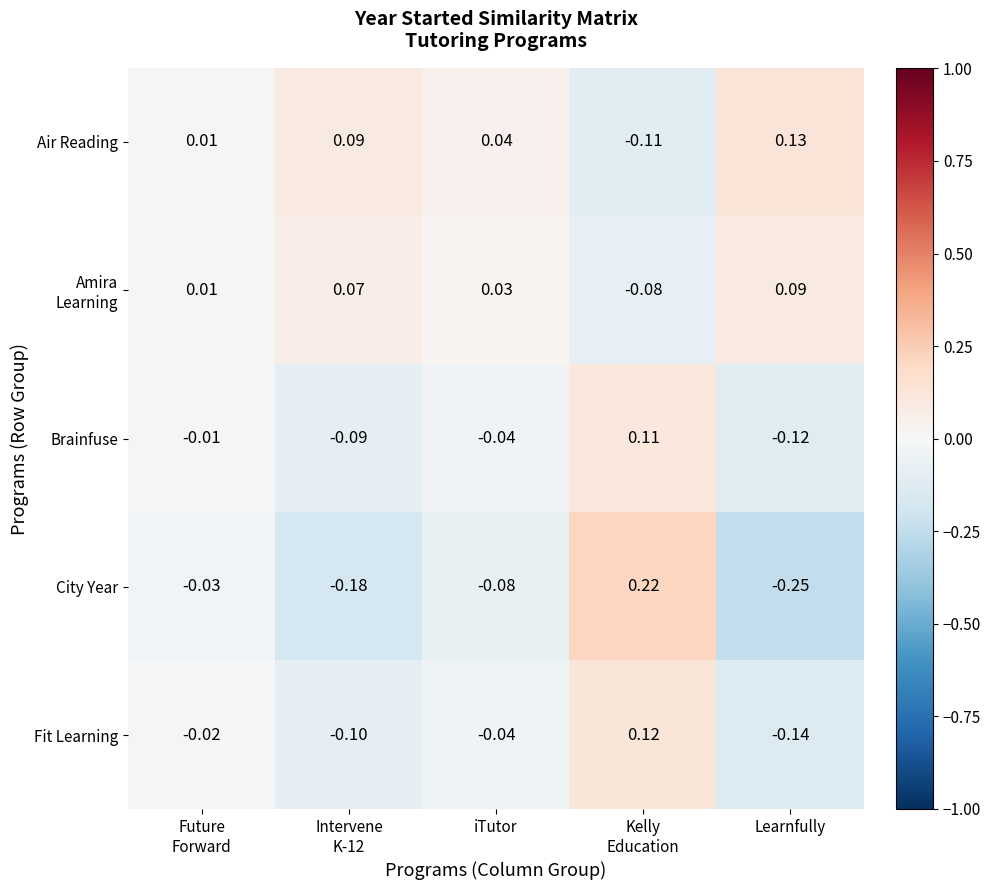

Which series has the largest range (max minus min)?

City Year